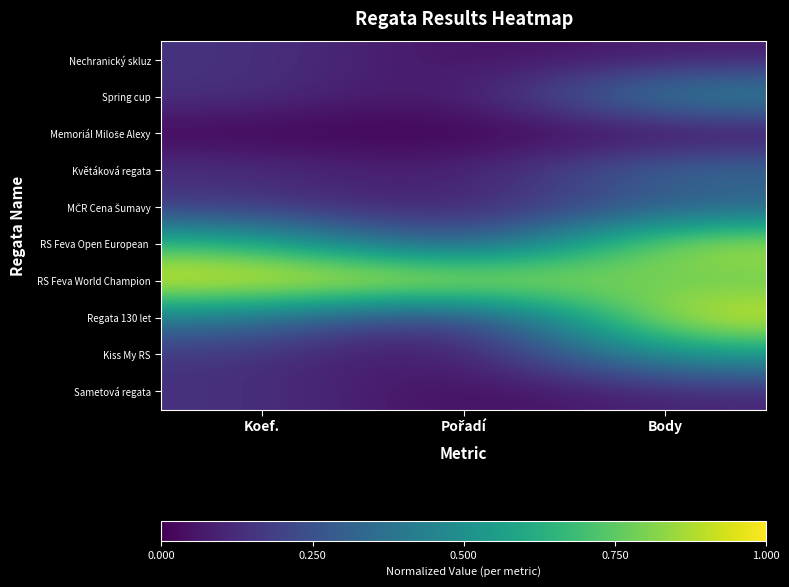

What is the maximum value shown in the chart?

1.0